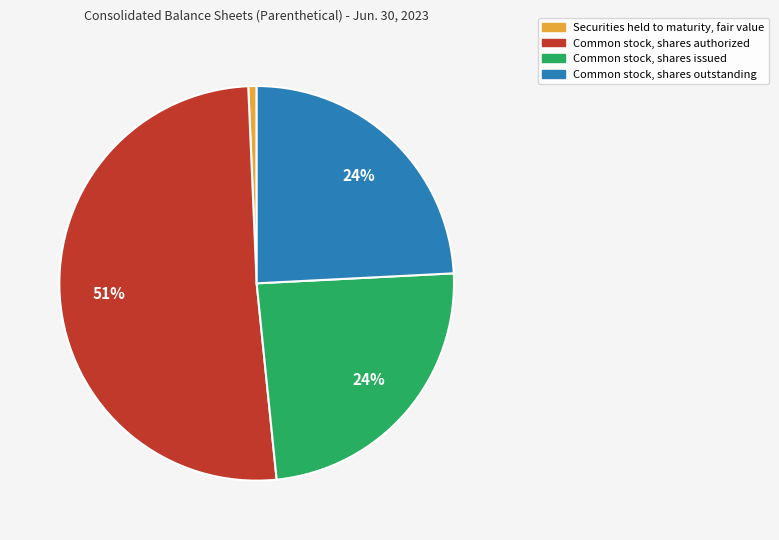

What is the largest slice in the pie chart?

Common stock, shares authorized